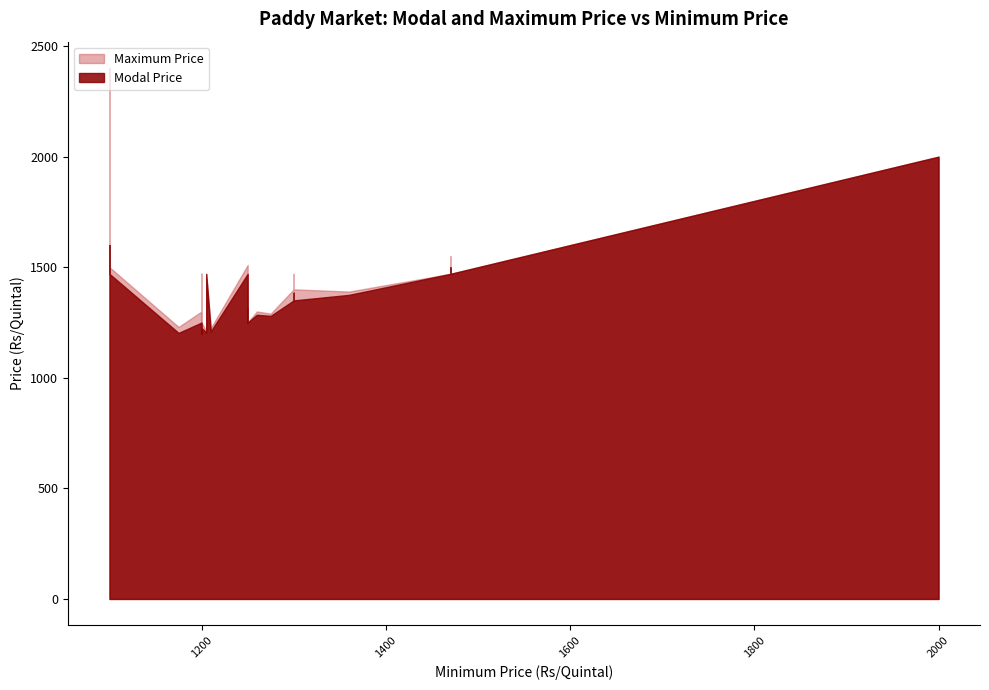

At which label is Maximum Price closest to 1800?

2000